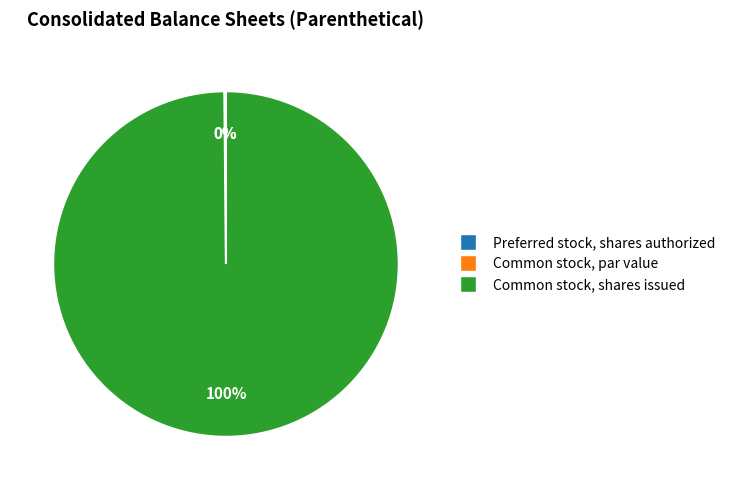

To the nearest percent, what is the average slice percentage?

33%